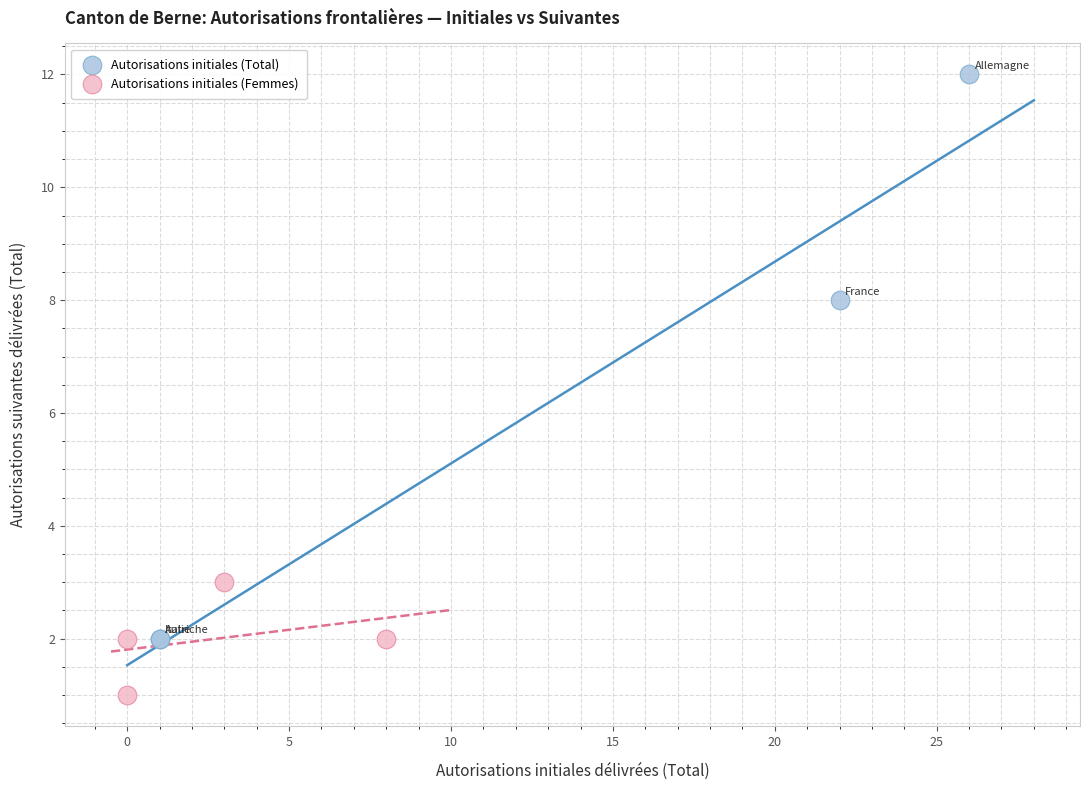

Which series contains the lowest Y value?

Autorisations initiales (Femmes)